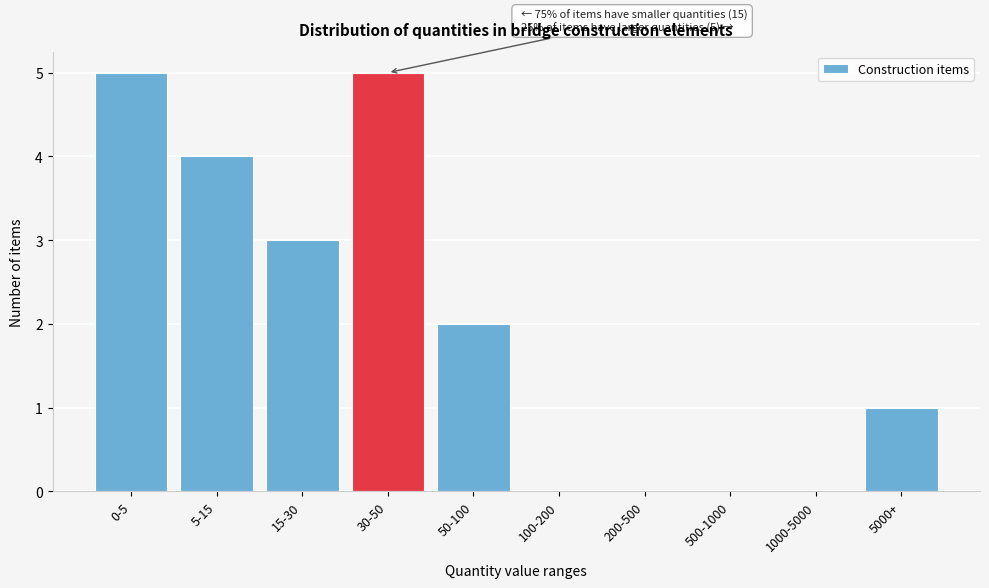

Reading left to right, what are all the values shown in this chart?

0-5=5	5-15=4	15-30=3	30-50=5	50-100=2	100-200=0	200-500=0	500-1000=0	1000-5000=0	5000+=1